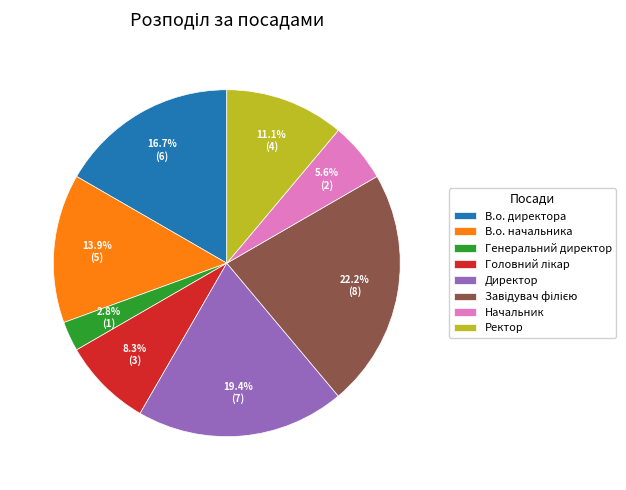

To the nearest percent, what percentage of the pie is Директор?

19%